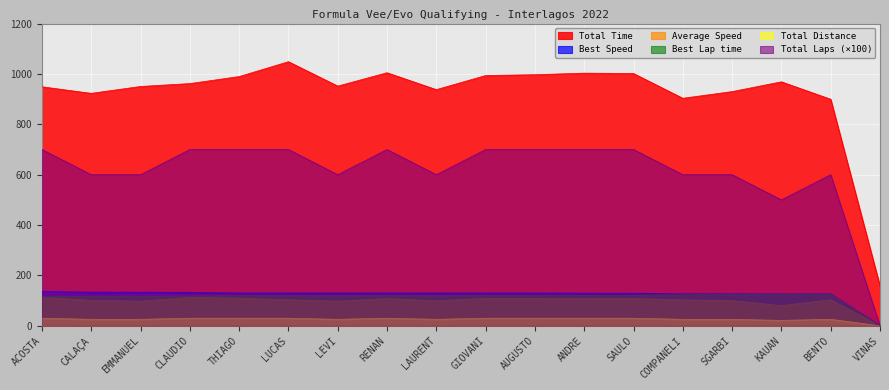

What is the difference between the maximum and minimum values in the Total Time series?

890.1